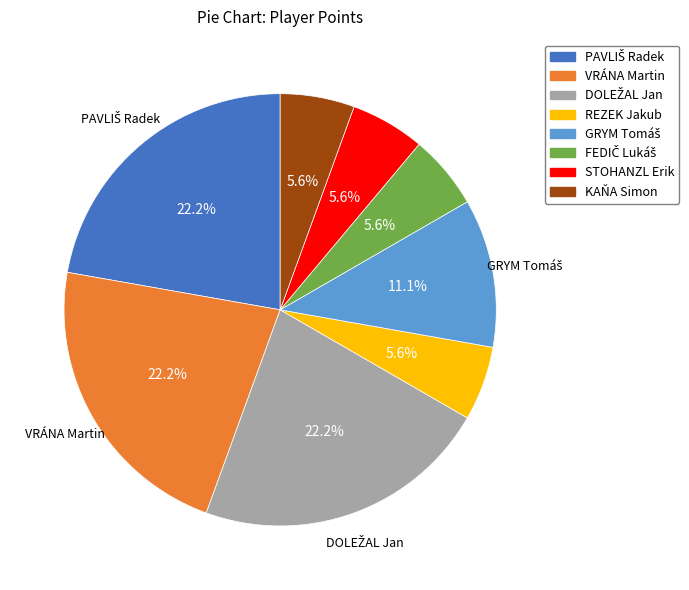

Is there a majority slice in this chart?

No